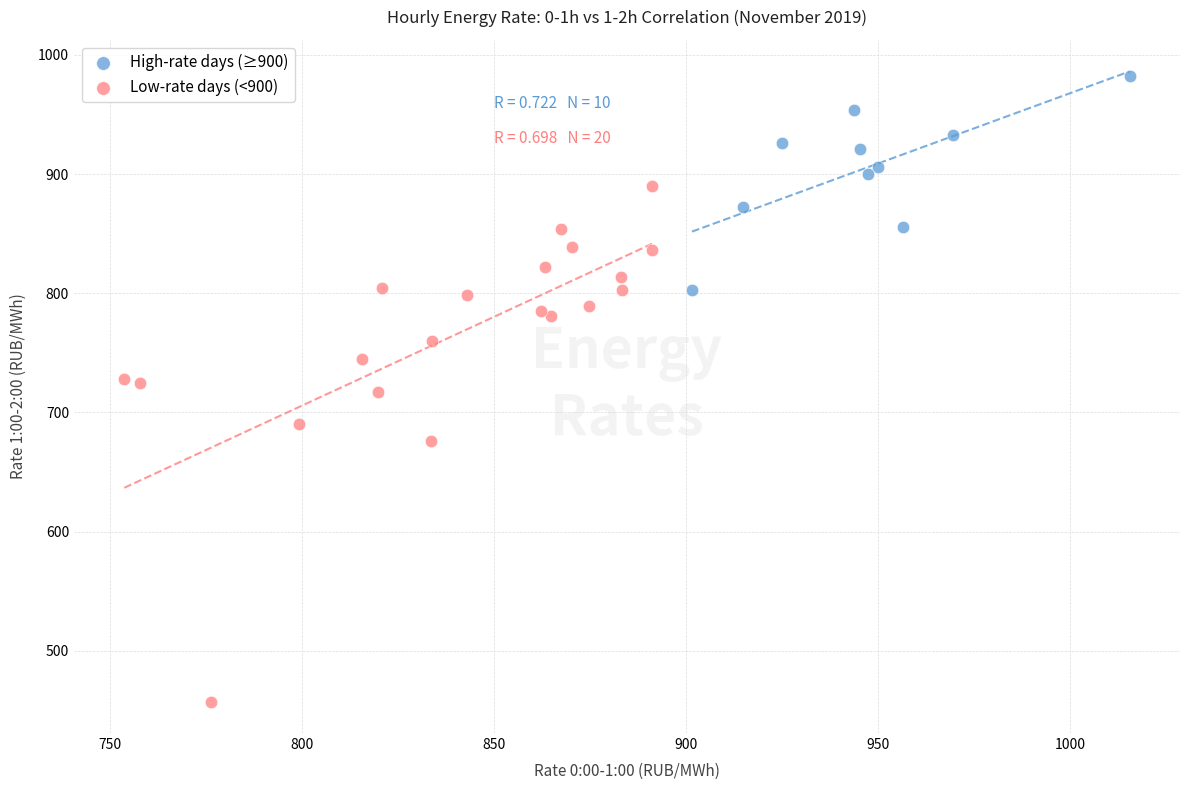

What are all the series names shown in the legend?

High-rate days (≥900), Low-rate days (<900)